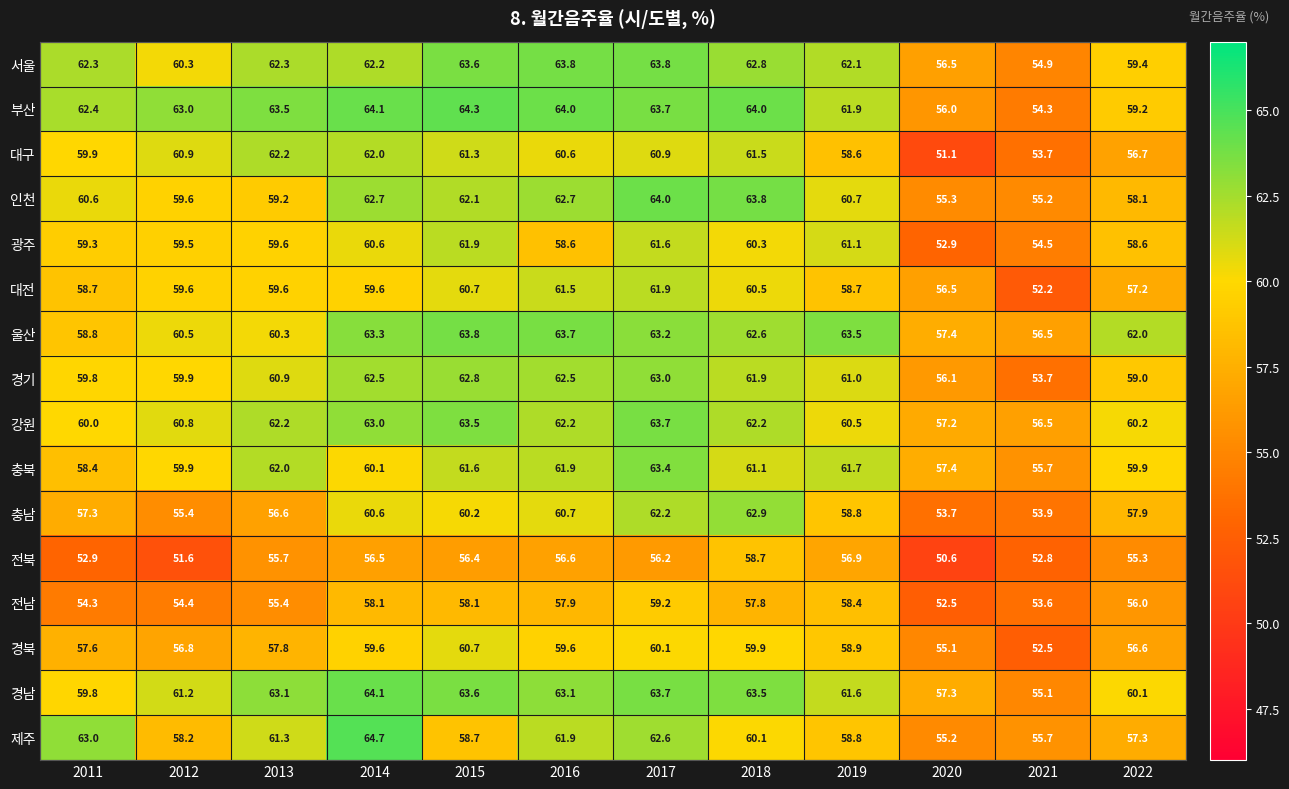

At which label does 전북 reach its minimum?

2020